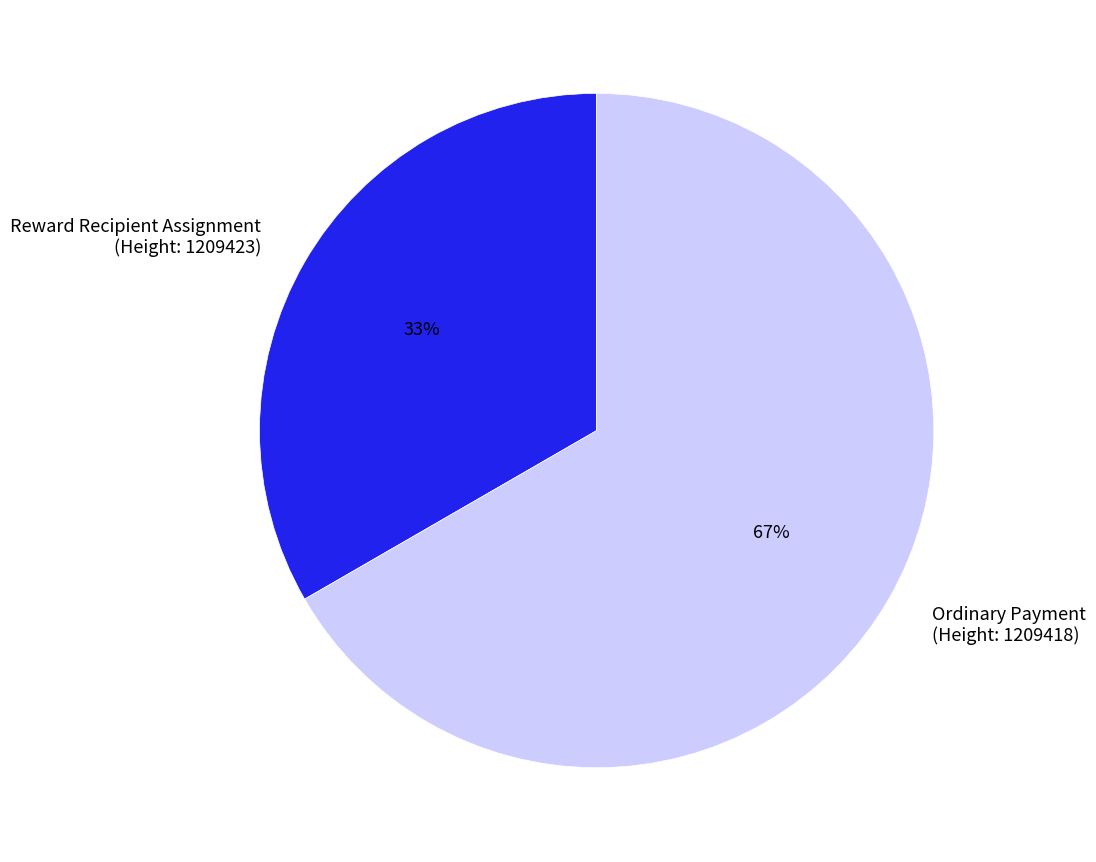

How many segments does this pie chart have?

2